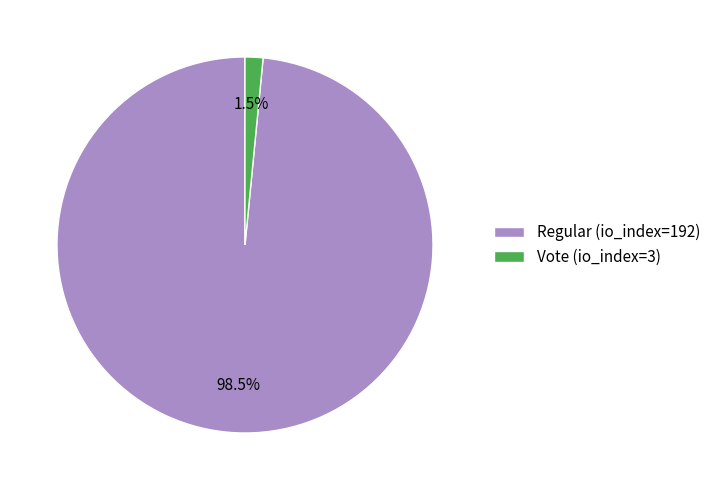

Which category has the biggest portion of the pie?

Regular (io_index=192)